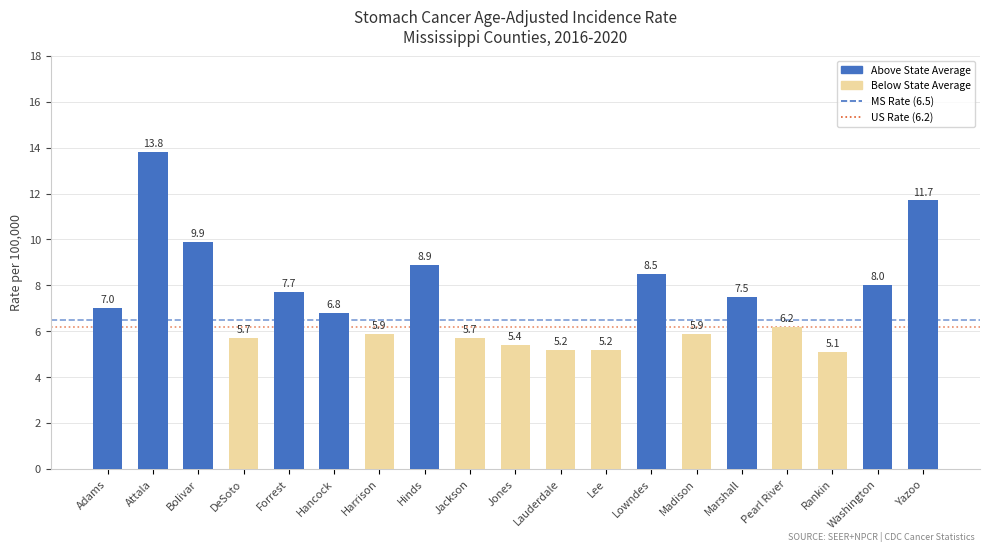

The chart shows a value of 7.7 at Forrest. True or false?

True